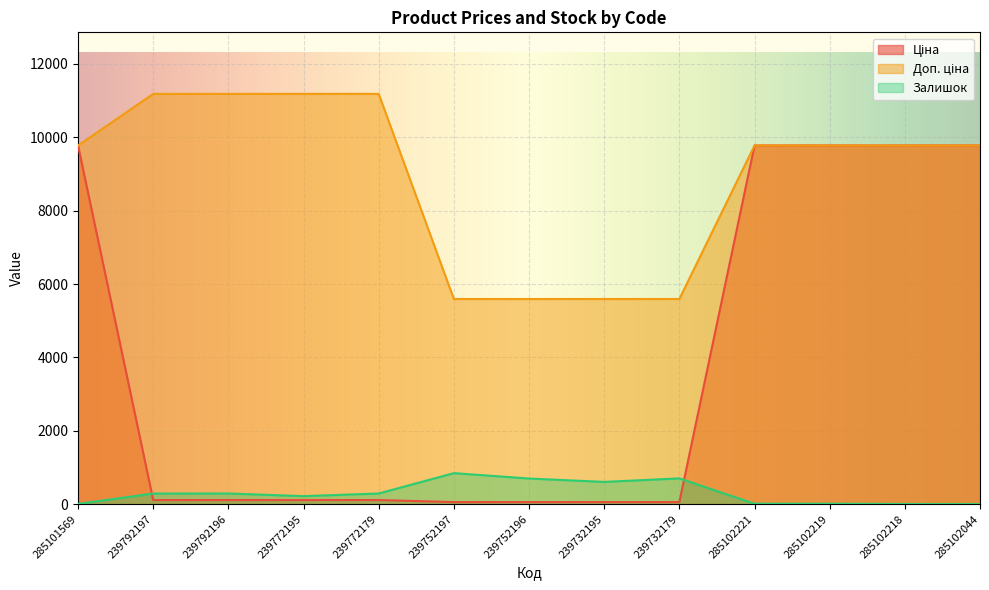

True or false: Доп. ціна and Ціна cross at least once.

False